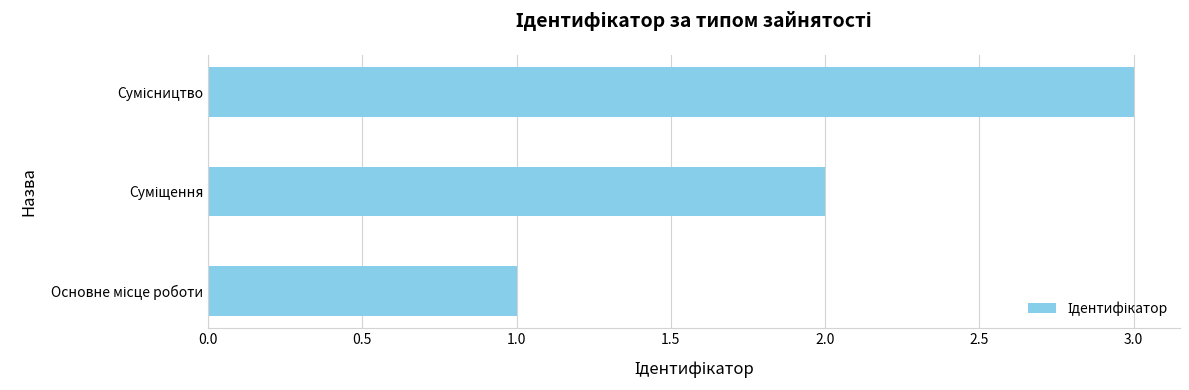

How many bars are there in total?

3